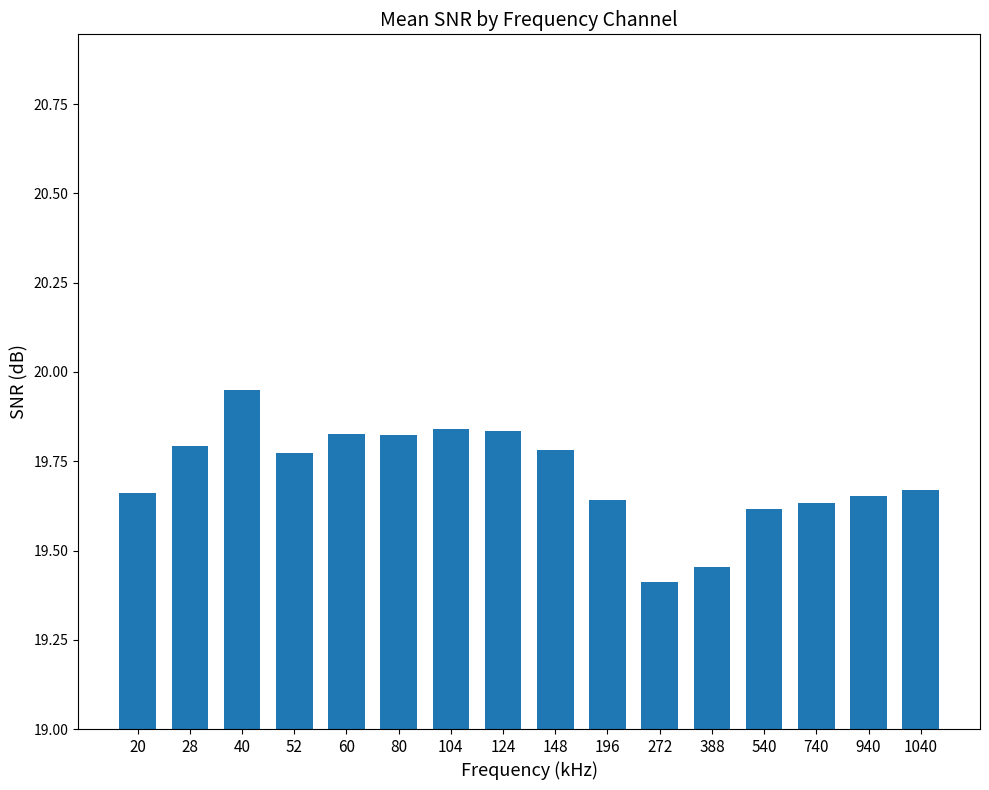

The chart shows a value of 19.4 at 272. True or false?

True